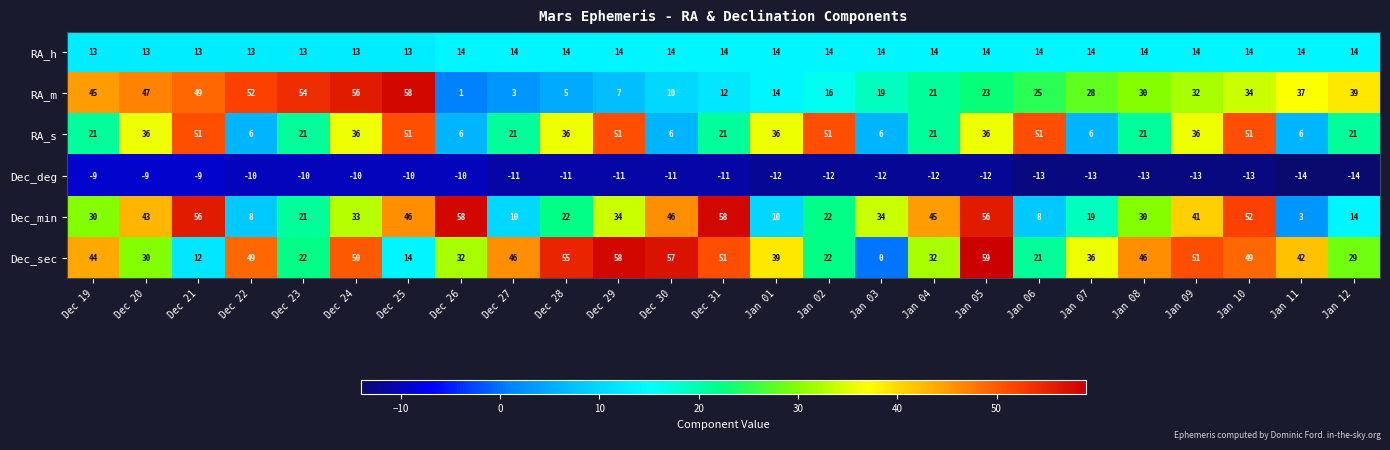

Rank the categories by RA_m value from highest to lowest.

Dec 25, Dec 24, Dec 23, Dec 22, Dec 21, Dec 20, Dec 19, Jan 12, Jan 11, Jan 10, Jan 09, Jan 08, Jan 07, Jan 06, Jan 05, Jan 04, Jan 03, Jan 02, Jan 01, Dec 31, Dec 30, Dec 29, Dec 28, Dec 27, Dec 26